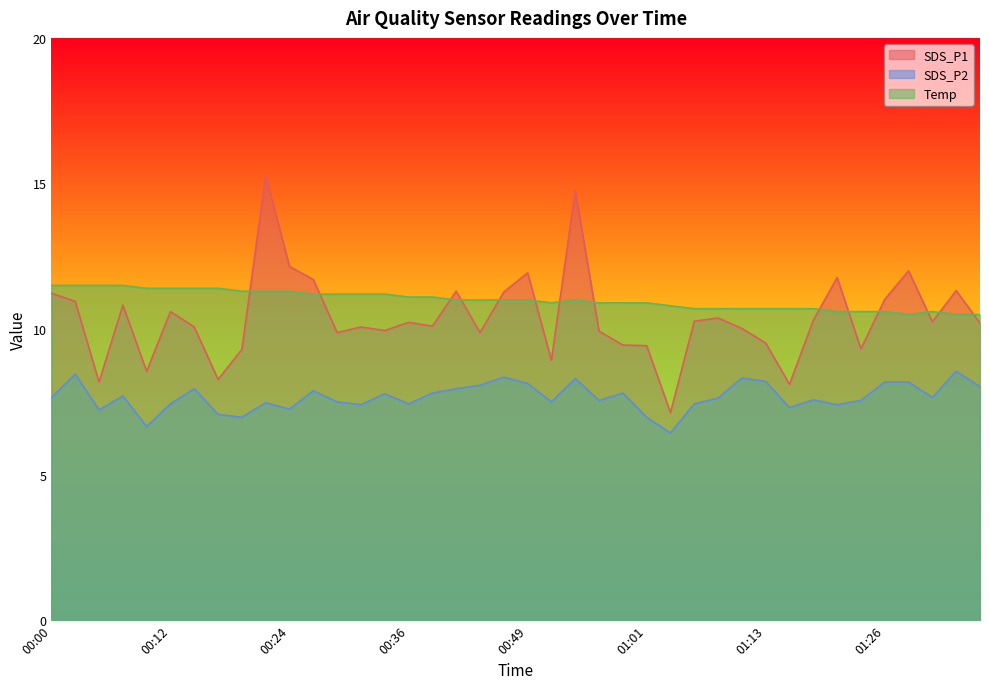

Between 00:54 and 00:36, which is larger?

00:54